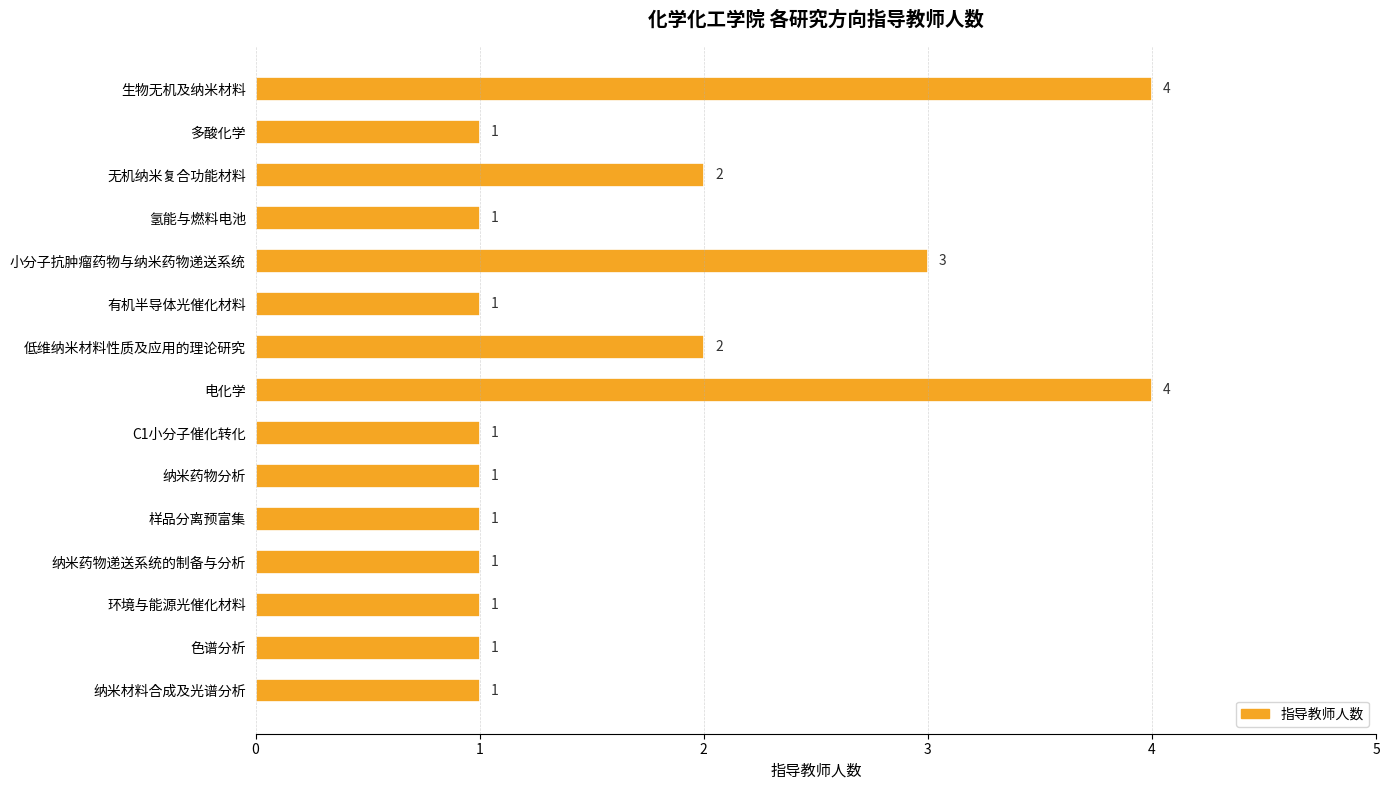

What is the difference between the maximum and minimum values?

3